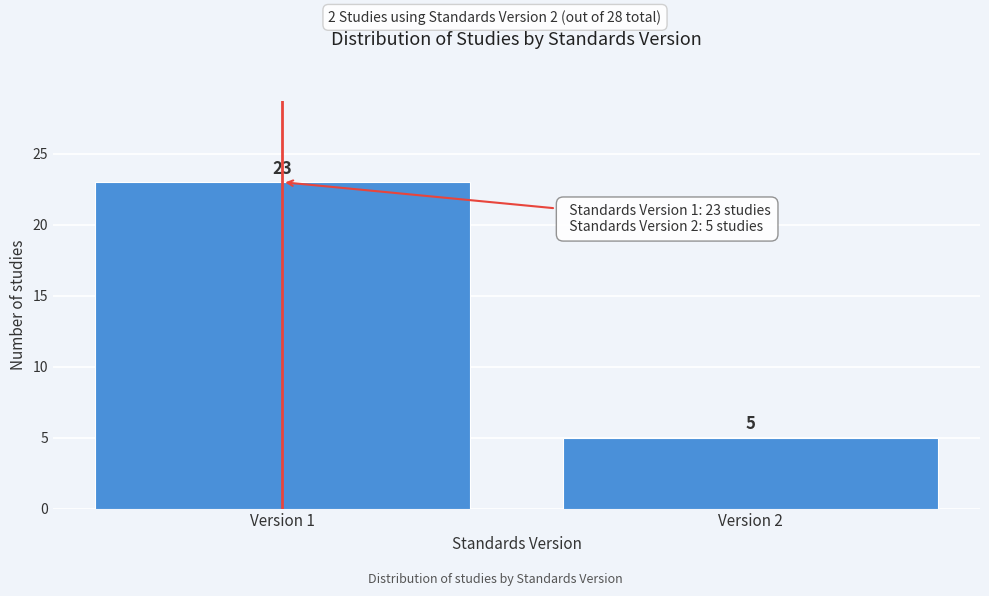

Reading left to right, transcribe all the data shown in this chart.

Version 1=23	Version 2=5